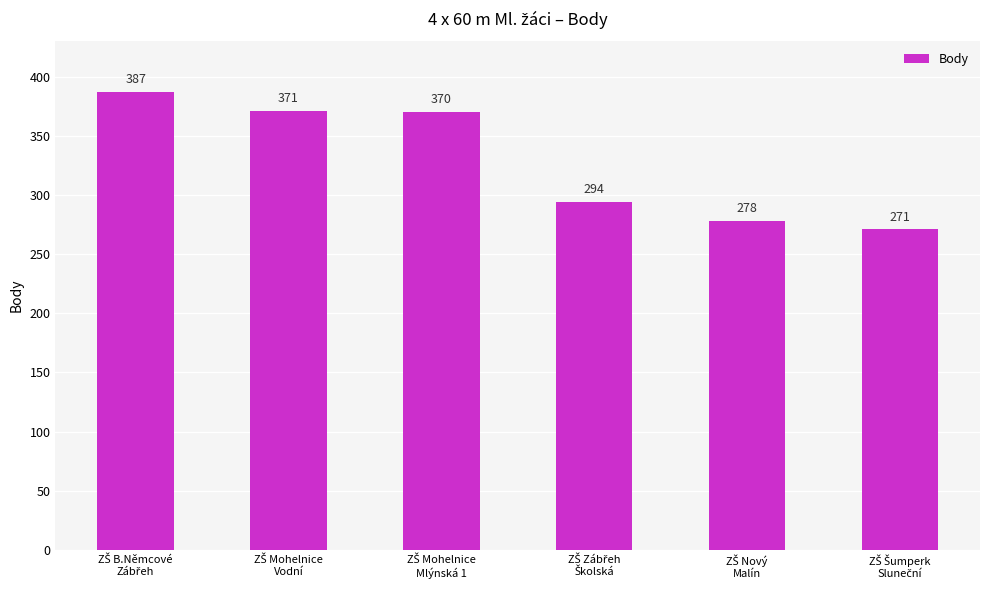

What is the sum of all values?

1971